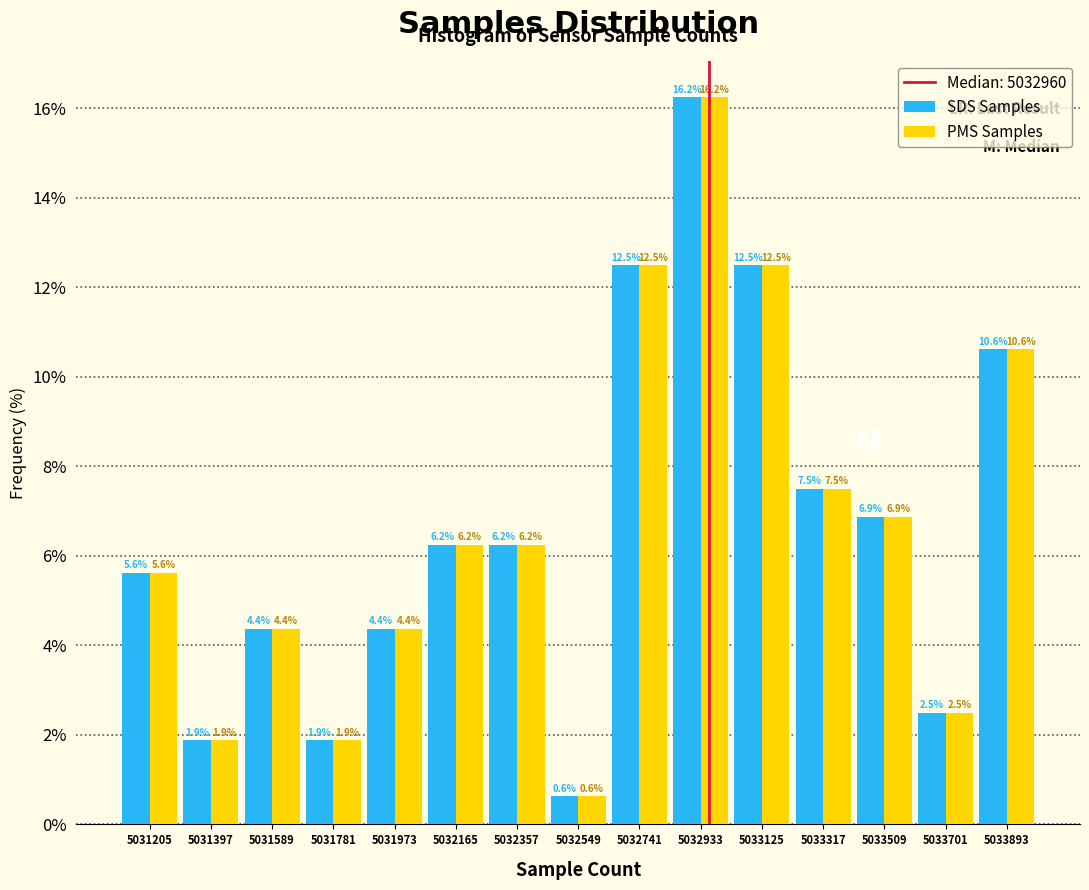

In the SDS Samples series, which range on the x-axis has the tallest bar?

5032840 to 5033020